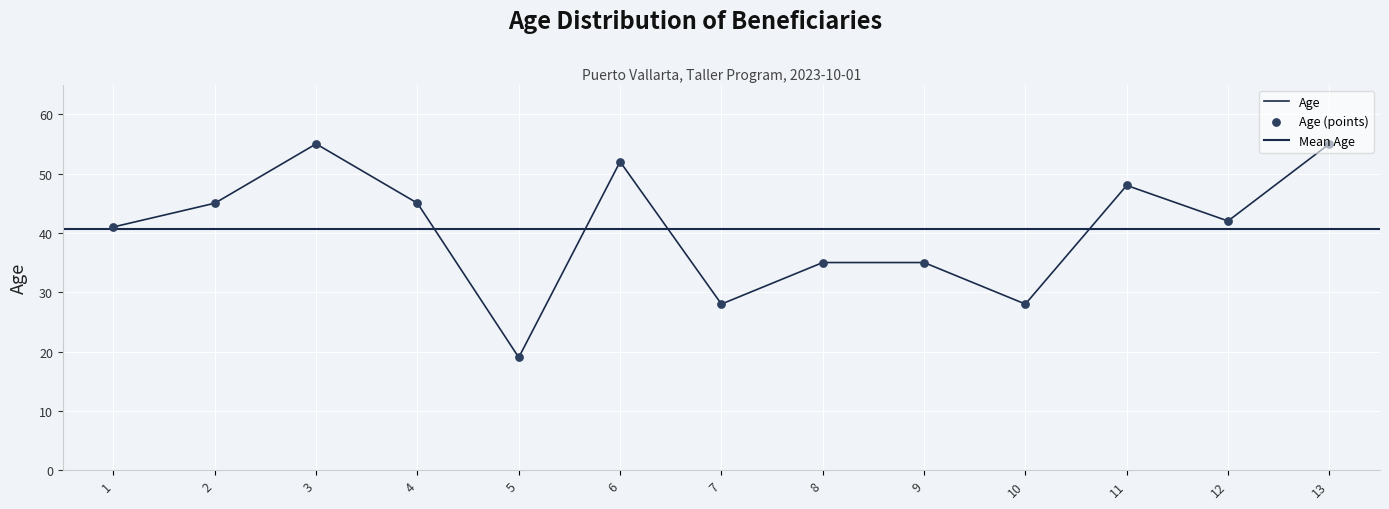

Which has a higher value, 7 or 10?

7